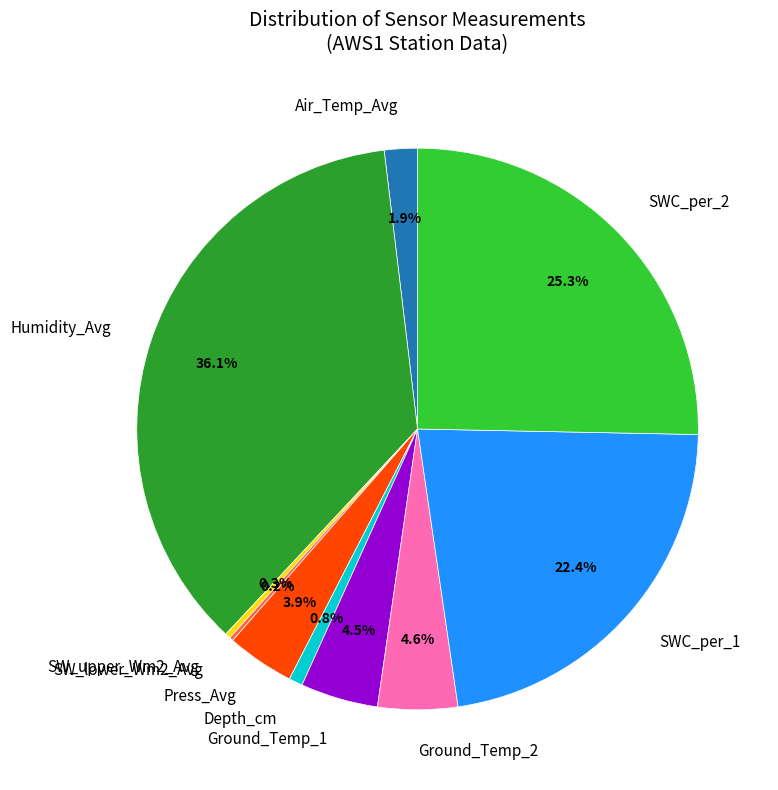

What percentage is NOT represented by Air_Temp_Avg?

98.1%